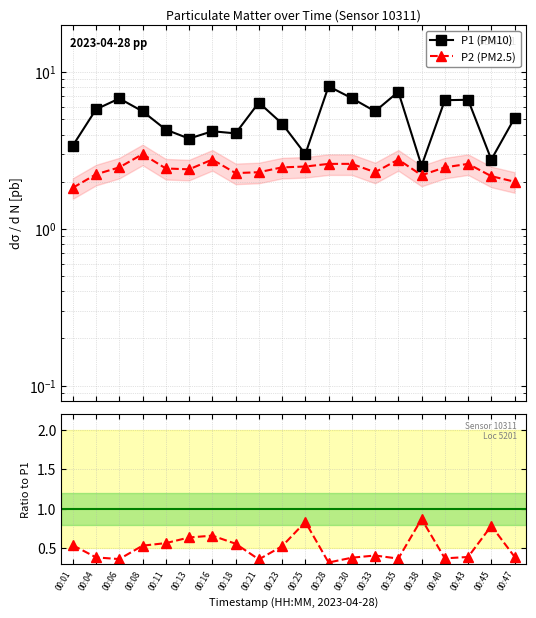

Rank the categories by P2 / P1 value from highest to lowest.

00:38, 00:25, 00:45, 00:16, 00:13, 00:11, 00:18, 00:01, 00:08, 00:23, 00:33, 00:47, 00:43, 00:04, 00:30, 00:40, 00:35, 00:06, 00:21, 00:28